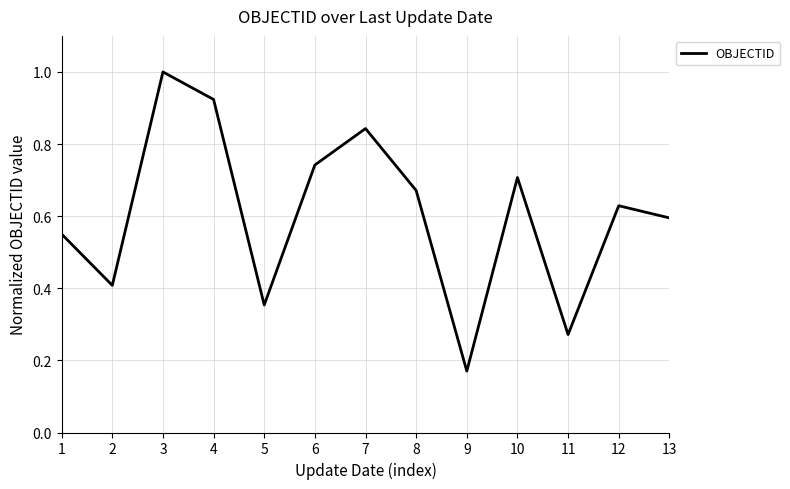

Between 10 and 1, which is larger?

10